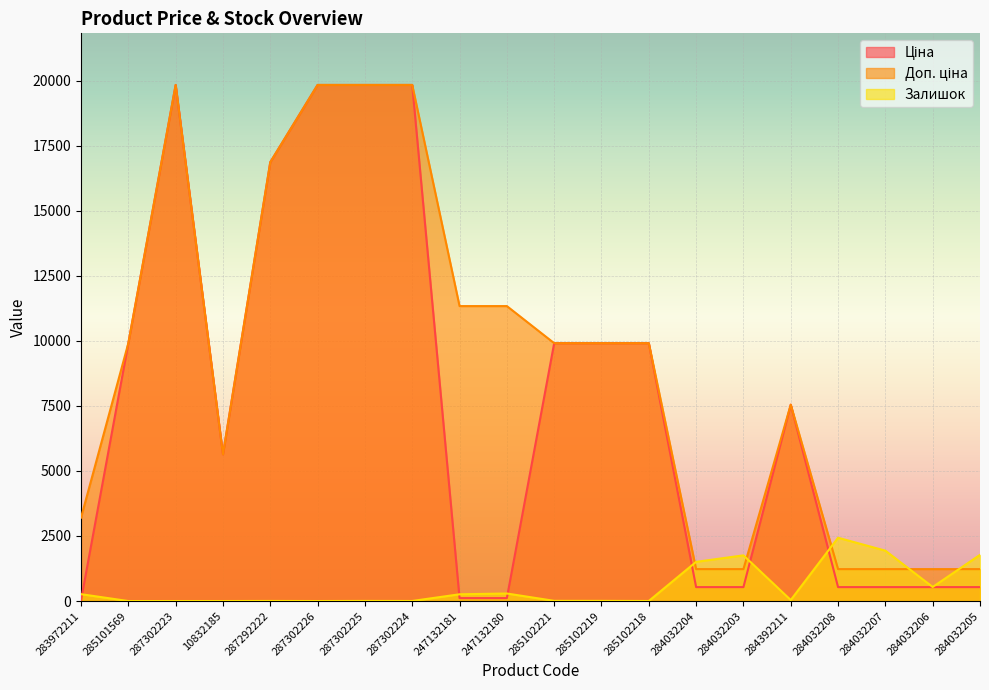

Is the value of Ціна at 284032205 greater than the value of Доп. ціна at 285102218?

No